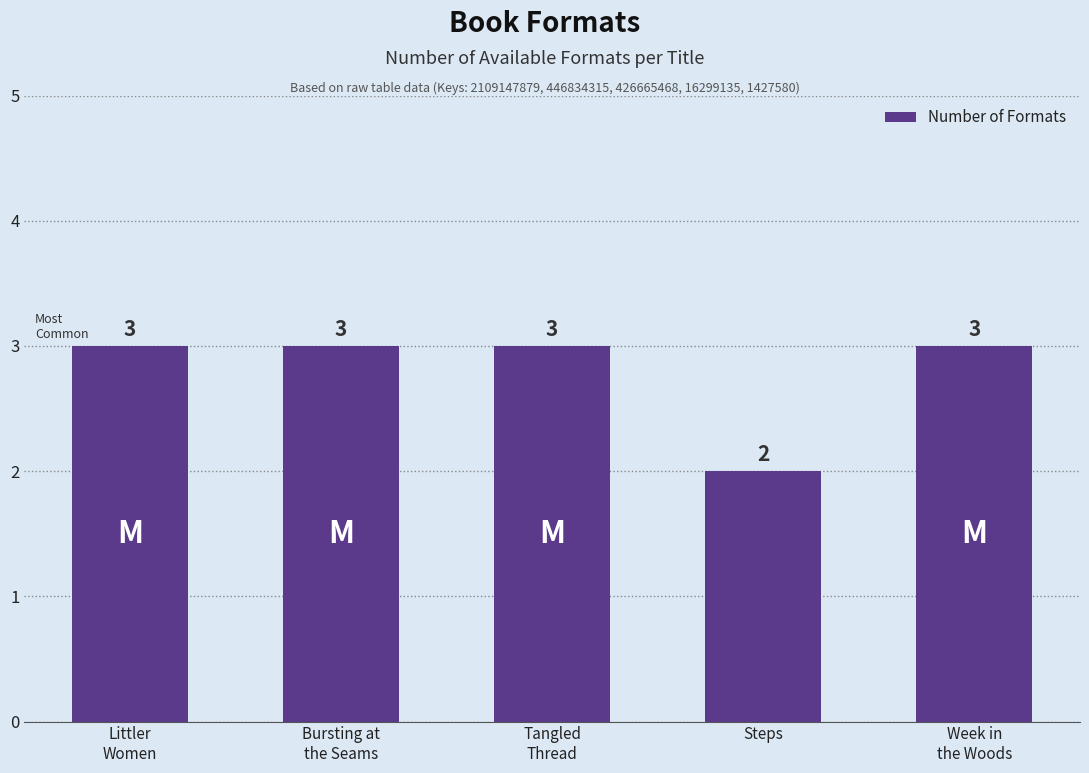

What is the value of the 2nd bar from the left?

3